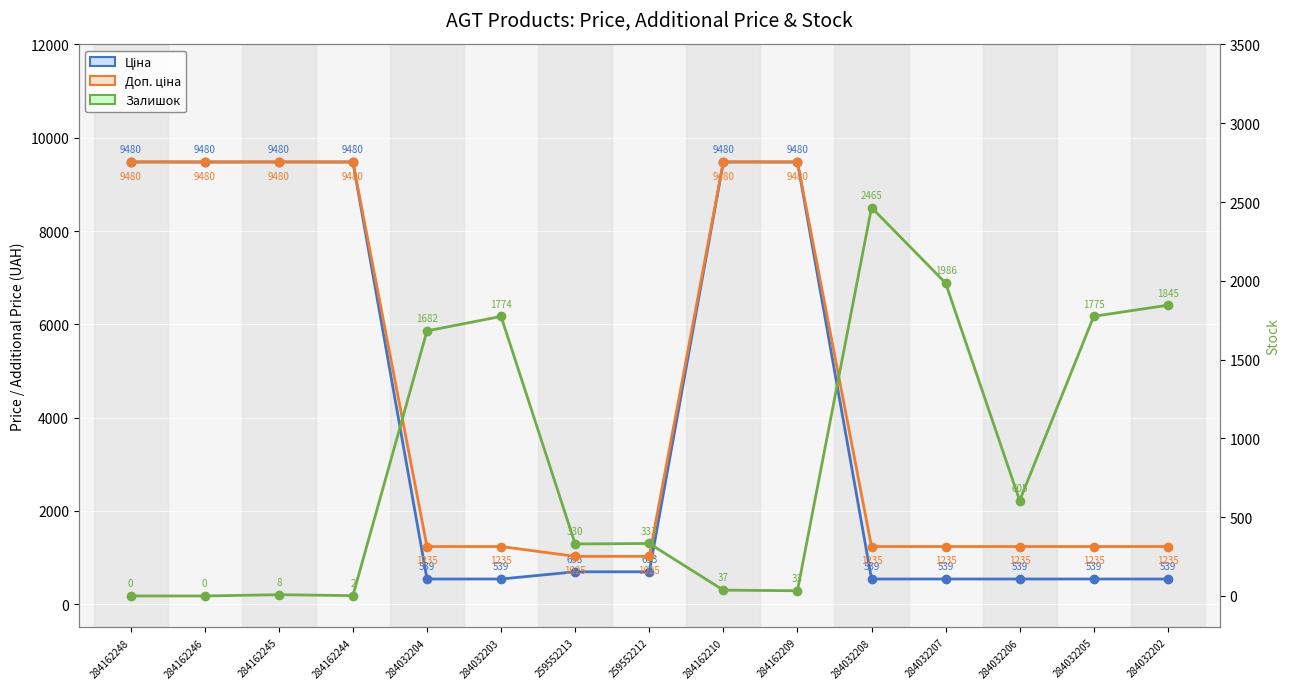

What is the value of the Доп. ціна point at the 10th from the left?

9480.1